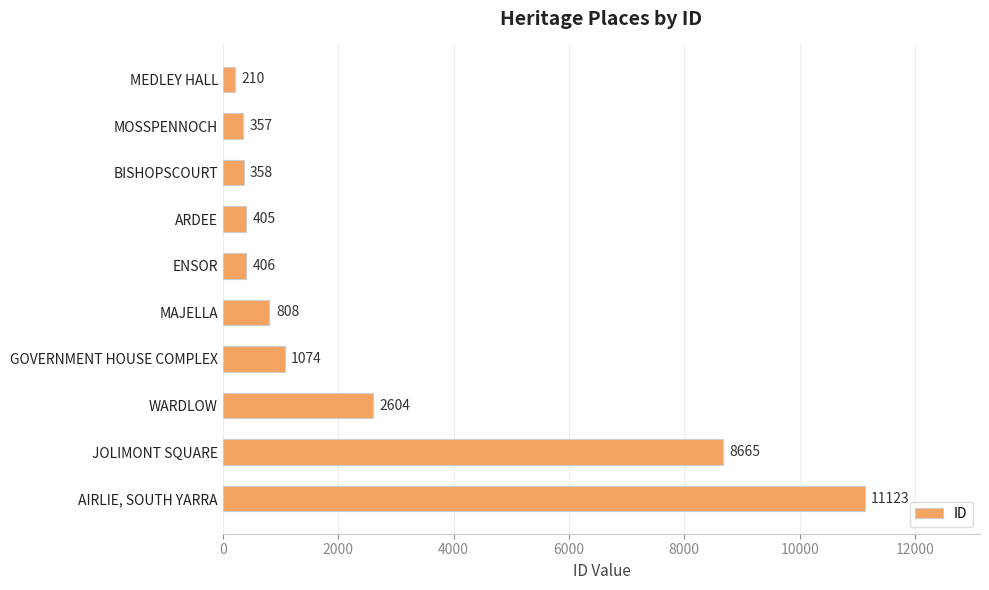

Rank the categories by value from highest to lowest.

AIRLIE, SOUTH YARRA, JOLIMONT SQUARE, WARDLOW, GOVERNMENT HOUSE COMPLEX, MAJELLA, ENSOR, ARDEE, BISHOPSCOURT, MOSSPENNOCH, MEDLEY HALL